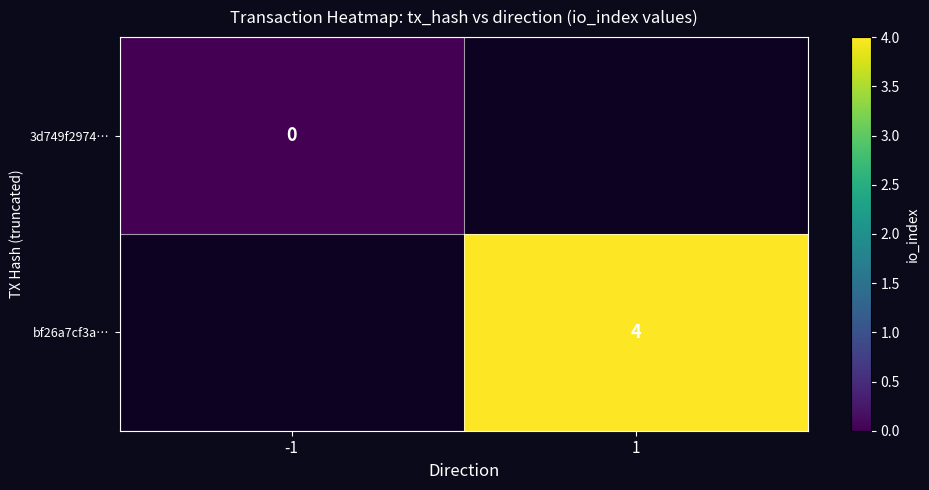

At which category does the chart reach its minimum across all series?

-1